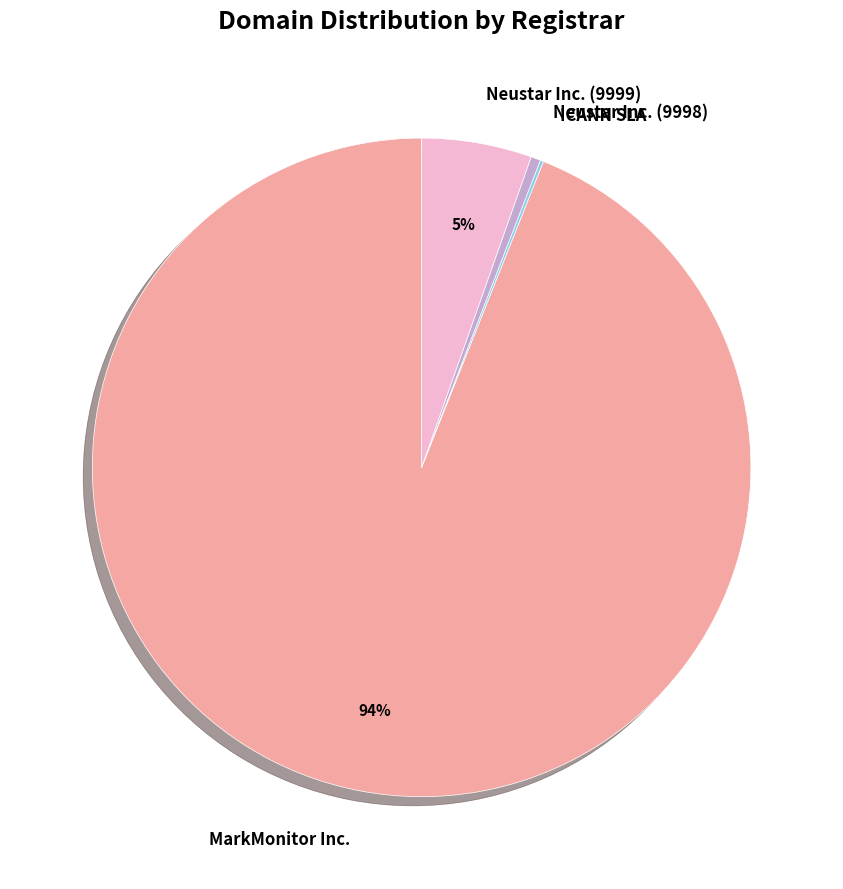

True or false: Neustar Inc. (9999) accounts for 11% of the total.

False